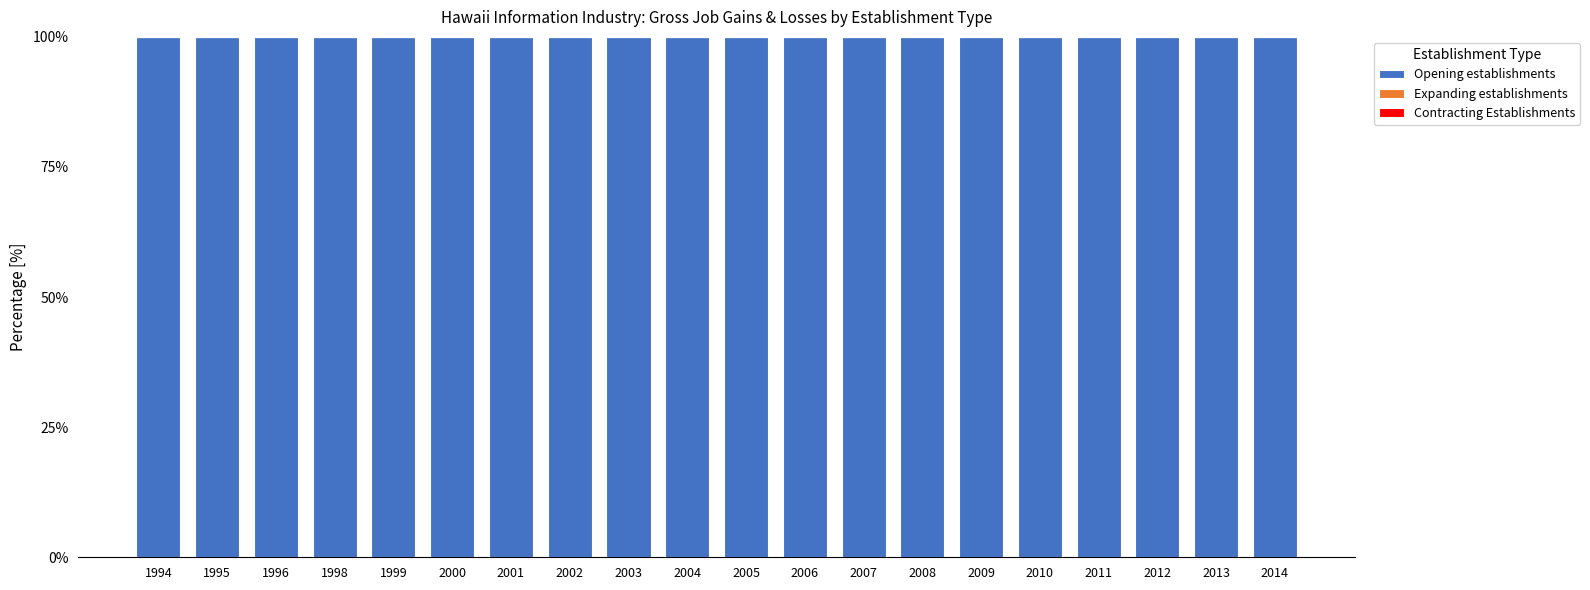

List the series in order of their peak value, highest first.

Opening establishments, Expanding establishments, Contracting Establishments